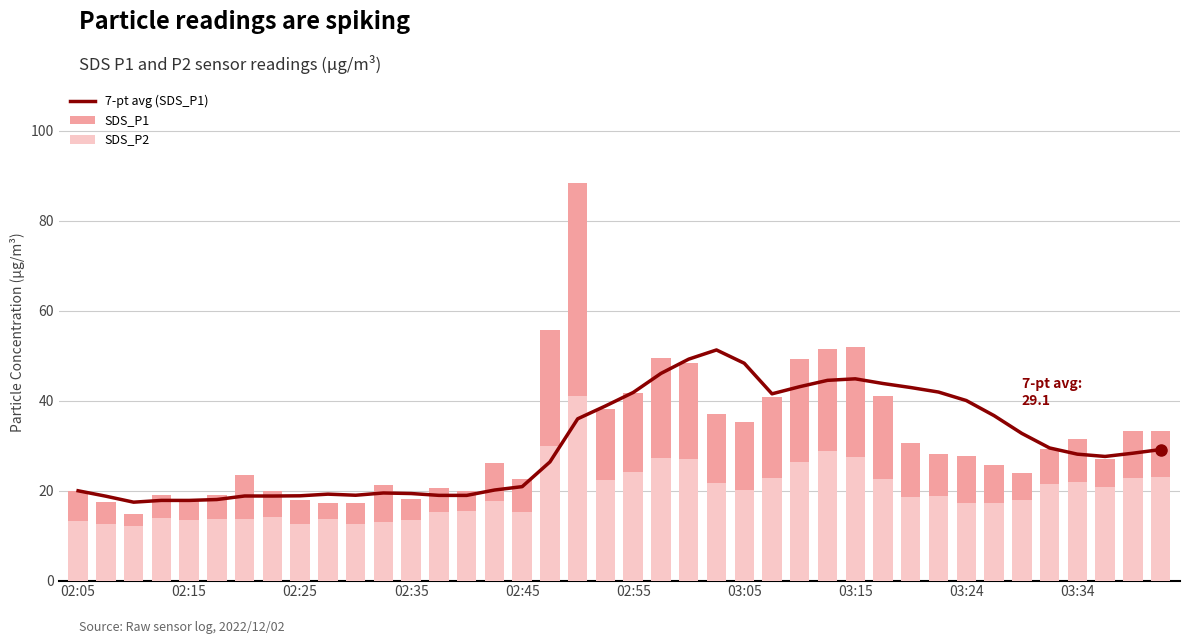

Reading left to right, what are all the values shown in this chart?

7-pt avg (SDS_P1): 20.0	18.8	17.4	17.8	17.8	18.0	18.8	18.8	18.9	19.2	19.0	19.5	19.4	19.0	19.0	20.1	20.9	26.4	36.0	38.8	41.8	46.1	49.2	51.3	48.3	41.5	43.1	44.5	44.9	43.8	42.9	41.9	40.0	36.7	32.7	29.5	28.1	27.6	28.3	29.1
SDS_P1: 20.0	17.6	14.8	19.0	17.8	19.0	23.6	19.9	17.9	17.4	17.3	21.4	18.1	20.7	19.9	26.2	22.6	55.8	88.4	38.1	41.7	49.5	48.5	37.0	35.2	40.8	49.2	51.6	51.9	41.1	30.7	28.1	27.6	25.8	23.9	29.2	31.5	27.1	33.2	33.3
SDS_P2: 13.3	12.7	12.1	14.0	13.6	13.7	13.7	14.2	12.7	13.6	12.6	13.1	13.5	15.2	15.5	17.8	15.3	30.0	41.1	22.4	24.2	27.3	27.0	21.8	20.2	22.9	26.4	28.9	27.5	22.5	18.6	18.7	17.2	17.2	17.9	21.6	21.9	20.9	22.8	23.0